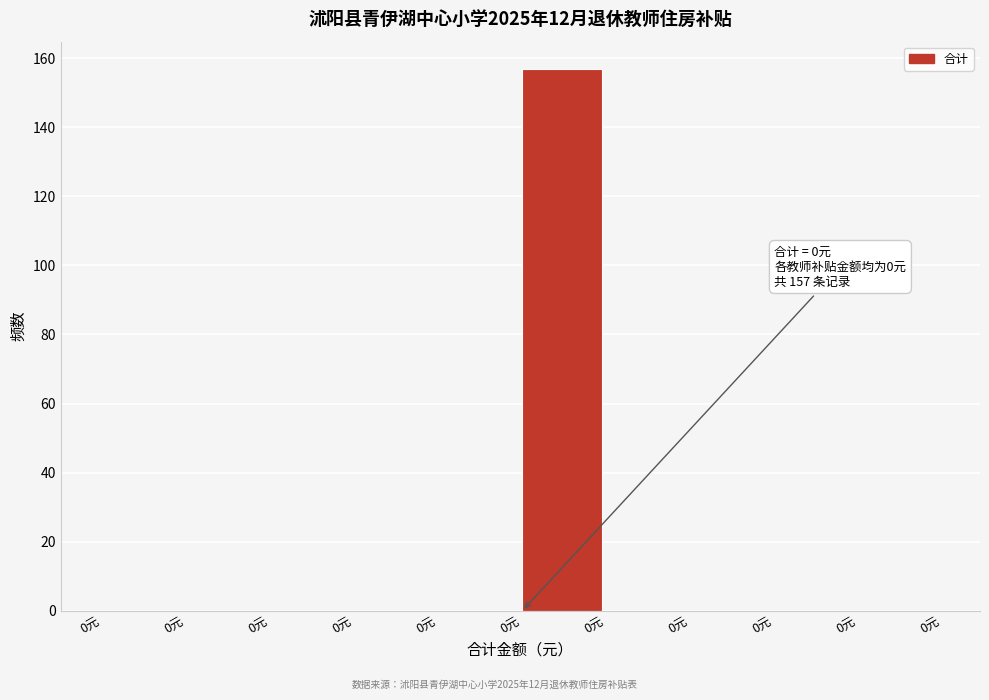

How many categories are shown in the chart?

10